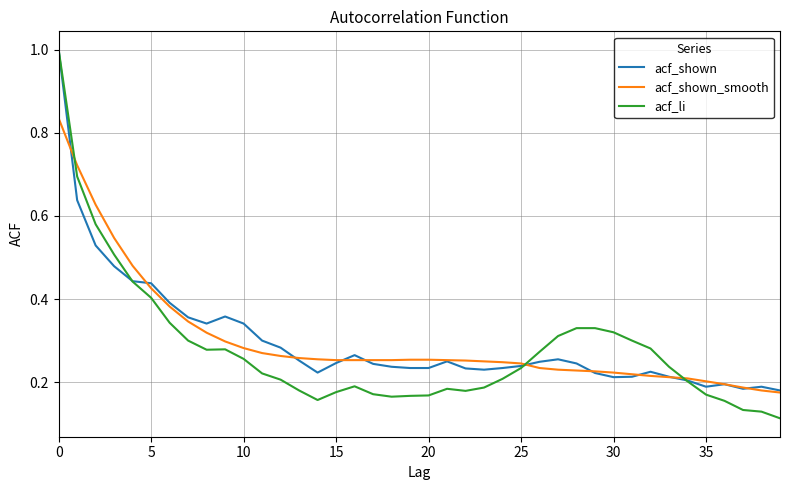

What is the highest value of the acf_shown series?

1.0